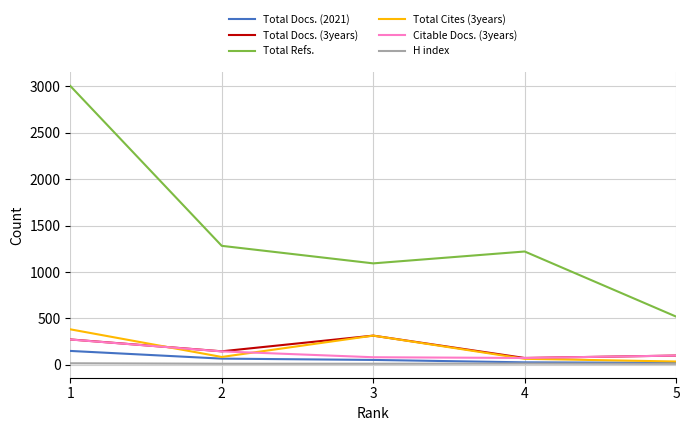

What are all the series names shown in the legend?

Total Docs. (2021), Total Docs. (3years), Total Refs., Total Cites (3years), Citable Docs. (3years), H index